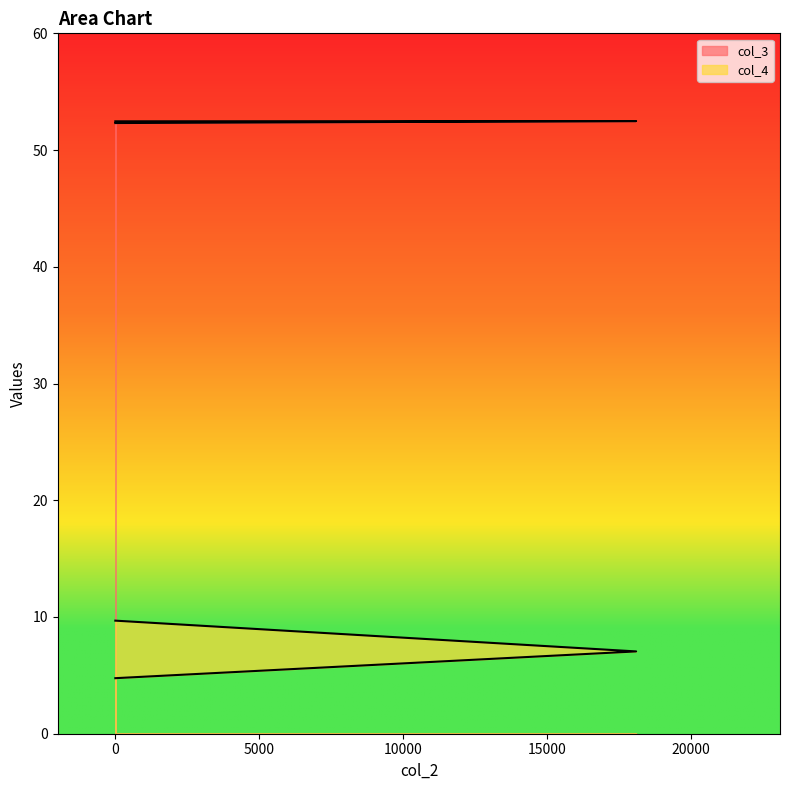

Does the chart have visible grid lines?

No